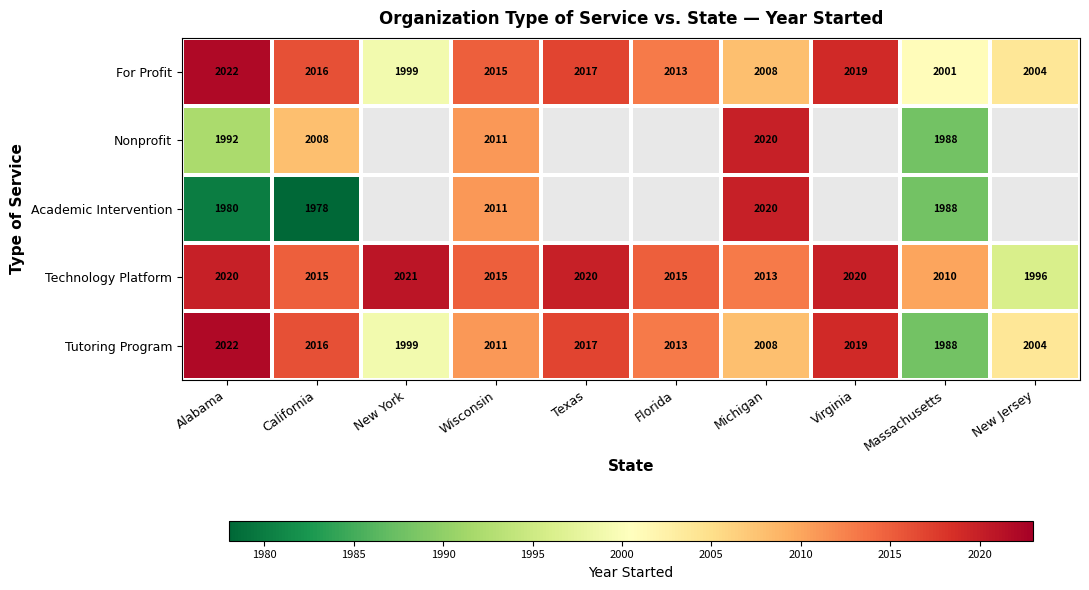

What is the difference between the Tutoring Program values at New York and Virginia?

20